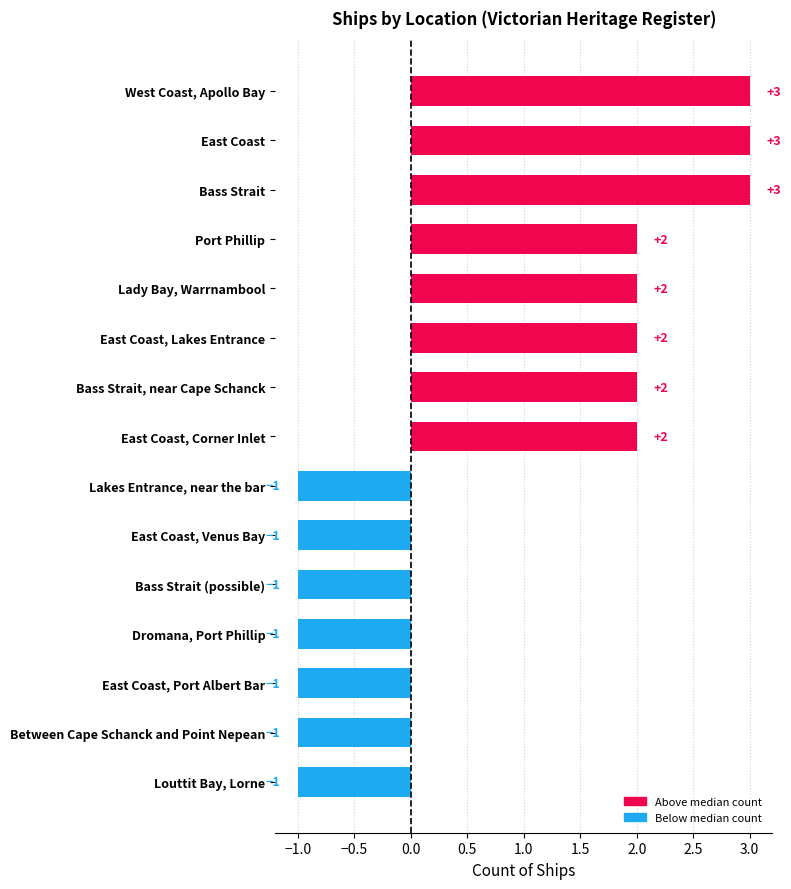

Between Port Phillip and East Coast, Port Albert Bar, which is larger?

Port Phillip